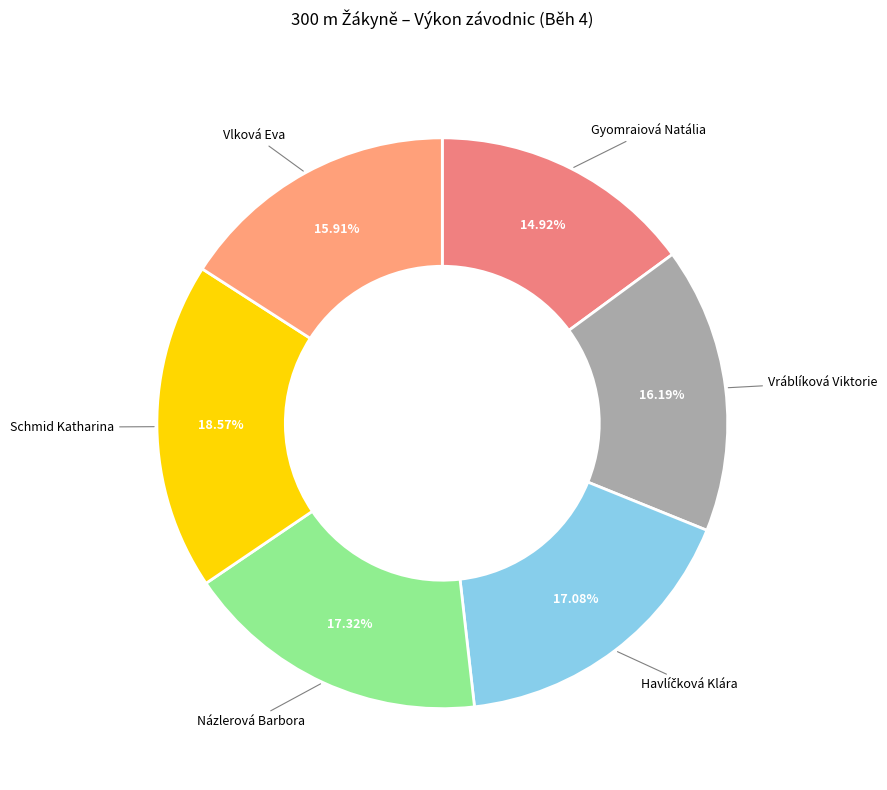

Does any single category account for the majority?

No